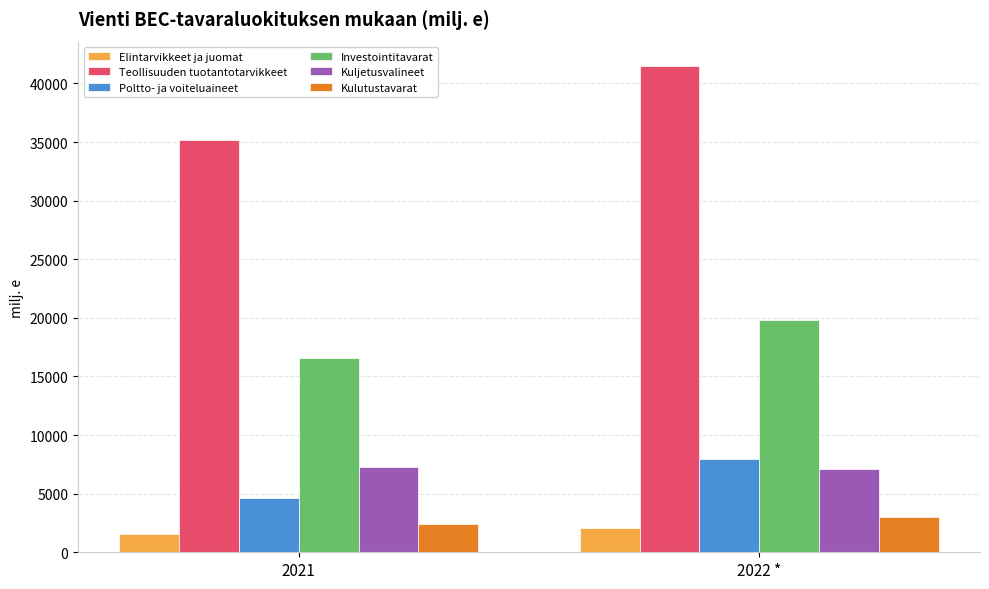

What is the spread (max minus min) of values at 2021?

33578.5